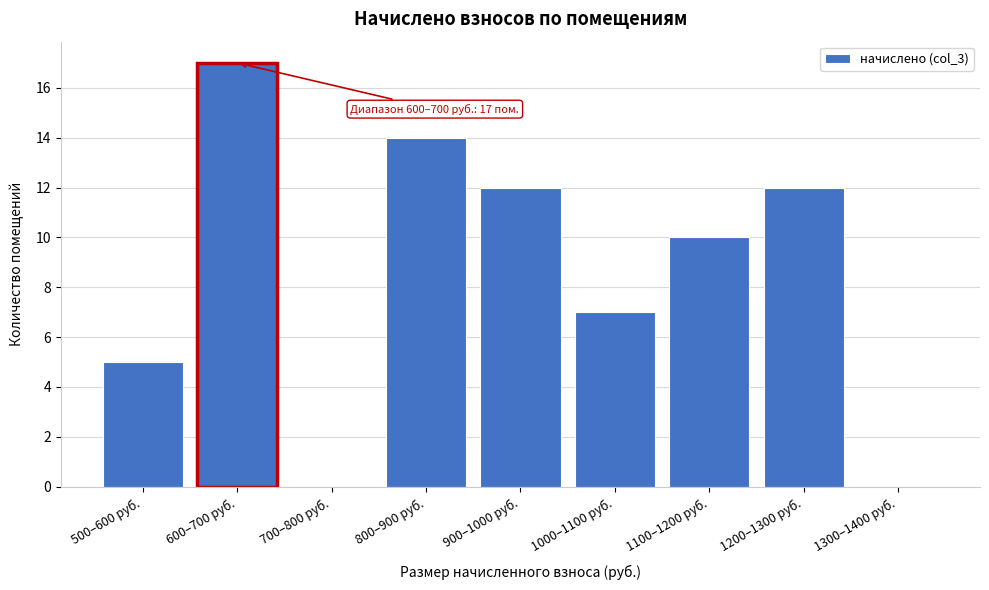

Reading right to left, extract all data points from this chart.

1300–1400 руб.=0	1200–1300 руб.=12	1100–1200 руб.=10	1000–1100 руб.=7	900–1000 руб.=12	800–900 руб.=14	700–800 руб.=0	600–700 руб.=17	500–600 руб.=5